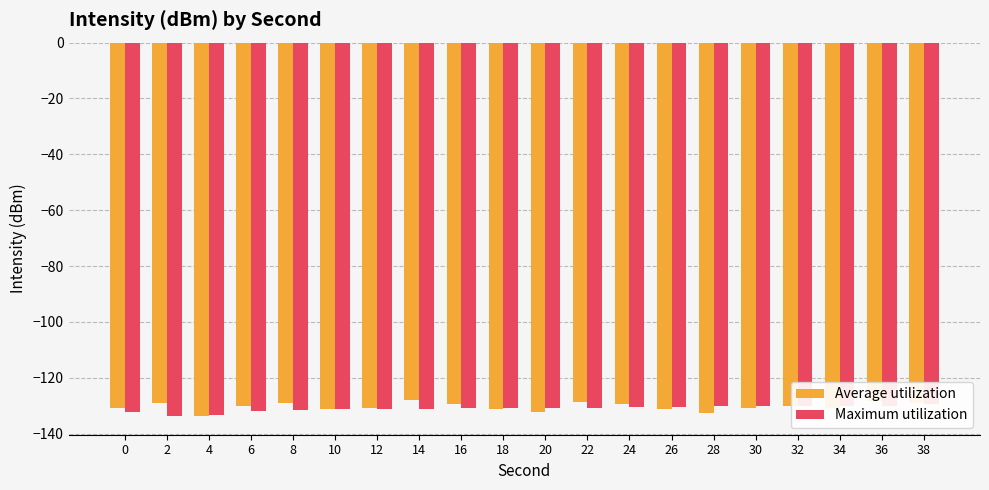

How many bars are there in each group?

2